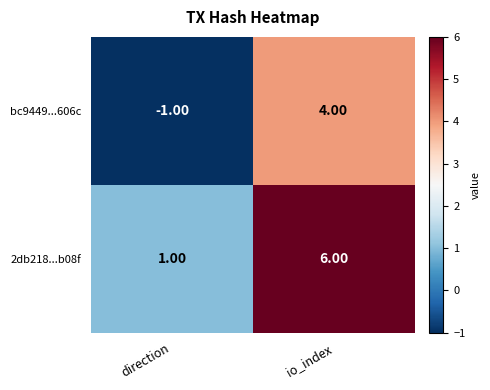

At which label is bc9449...606c closest to 1?

direction